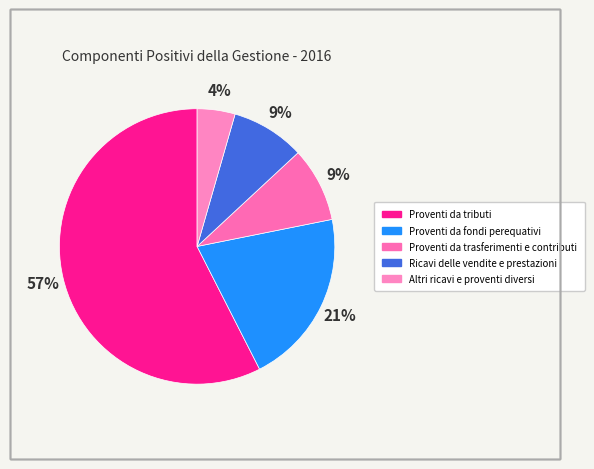

To the nearest percent, what portion does Proventi da tributi represent?

57%